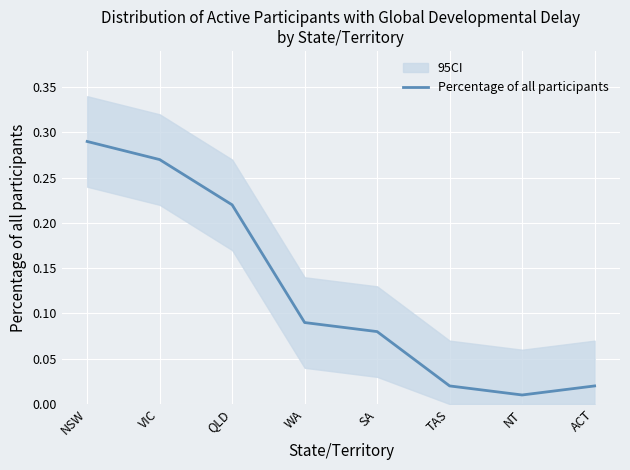

Which label corresponds to the largest value in the chart?

NSW